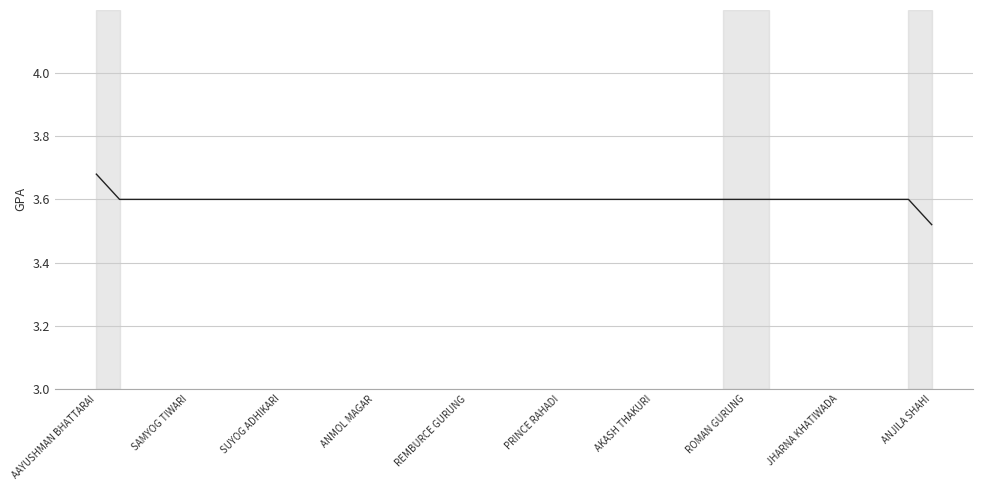

What is the maximum value shown in the chart?

3.7